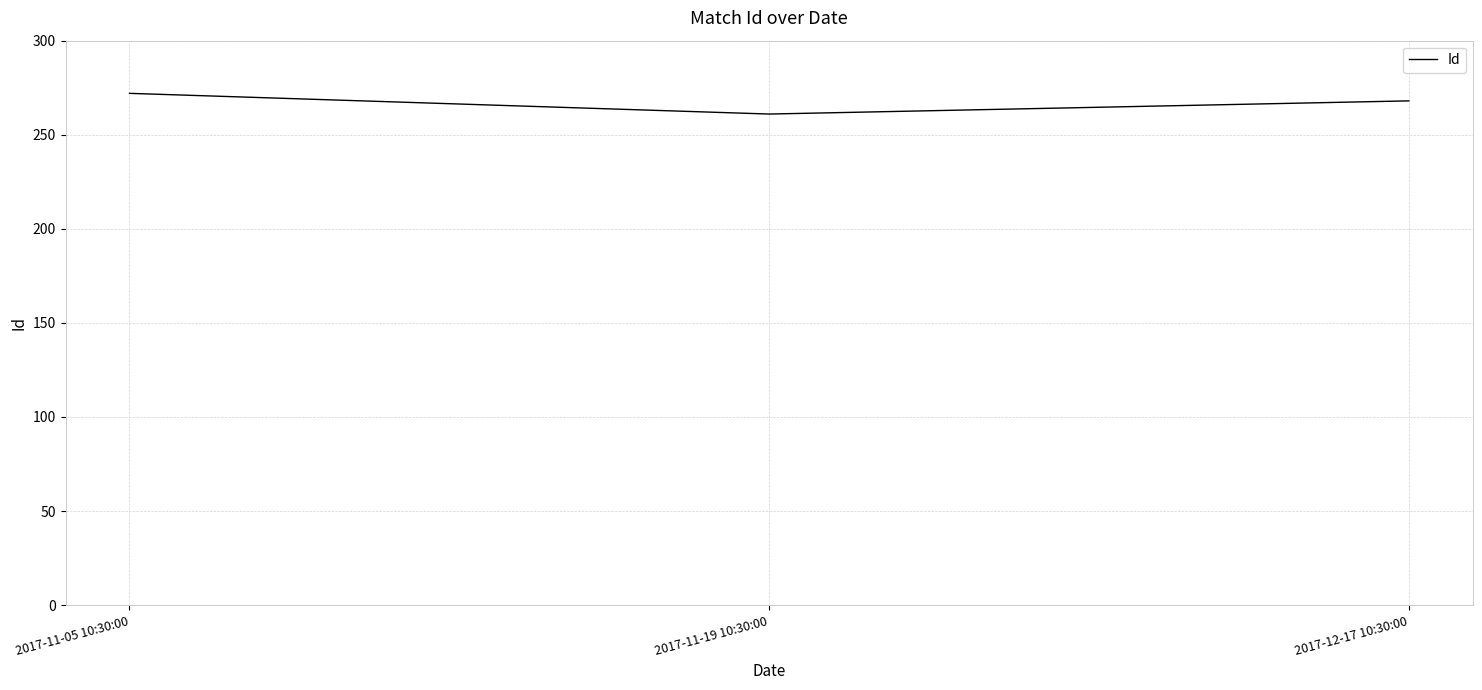

Is it true that the value at 2017-12-17 10:30:00 is 268?

True